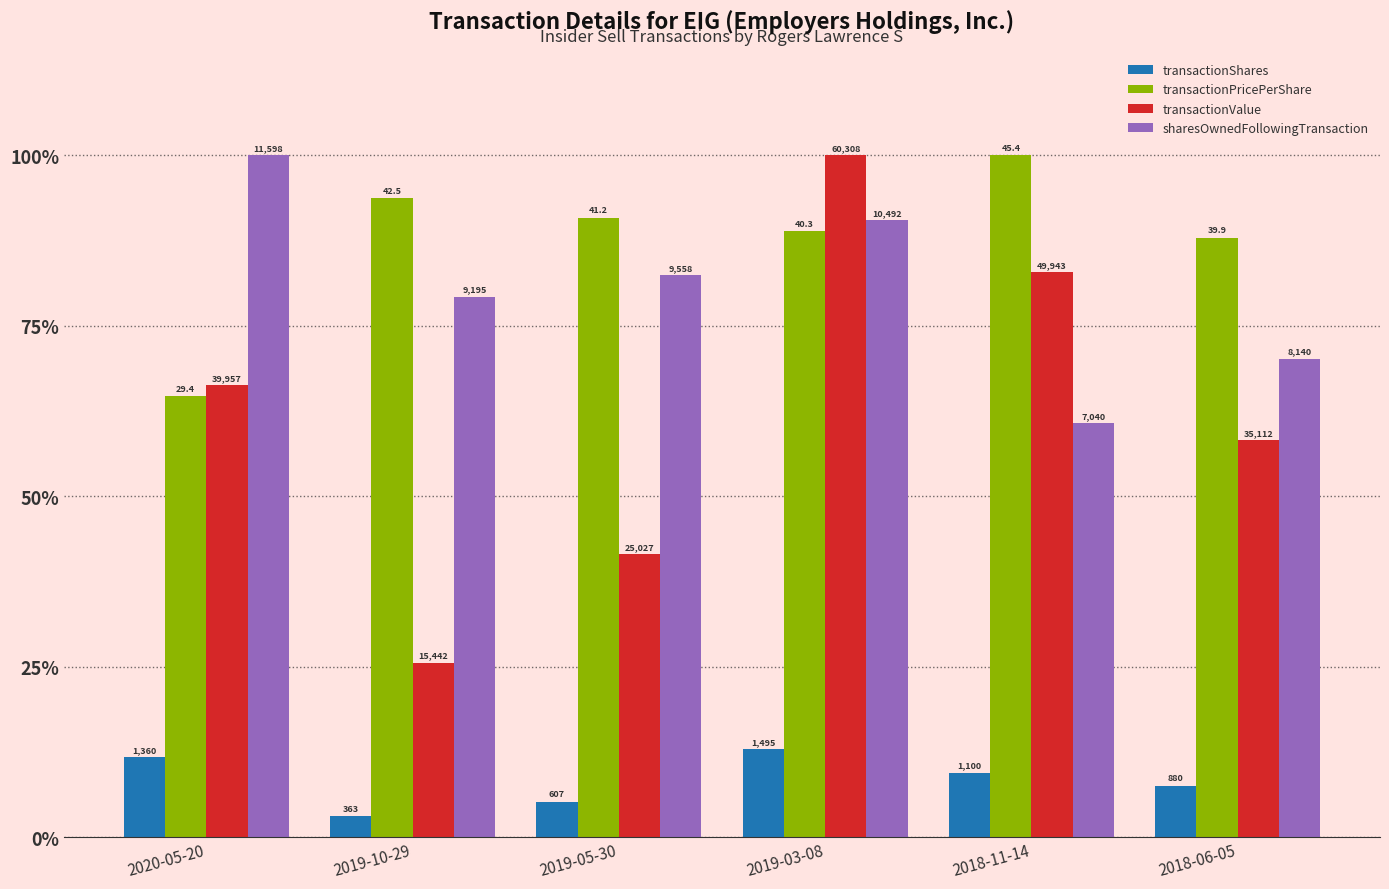

Reading right to left, transcribe all the data shown in this chart.

transactionShares: 7.6	9.5	12.9	5.2	3.1	11.7
transactionPricePerShare: 87.9	100.0	88.8	90.8	93.7	64.7
transactionValue: 58.2	82.8	100.0	41.5	25.6	66.3
sharesOwnedFollowingTransaction: 70.2	60.7	90.5	82.4	79.3	100.0